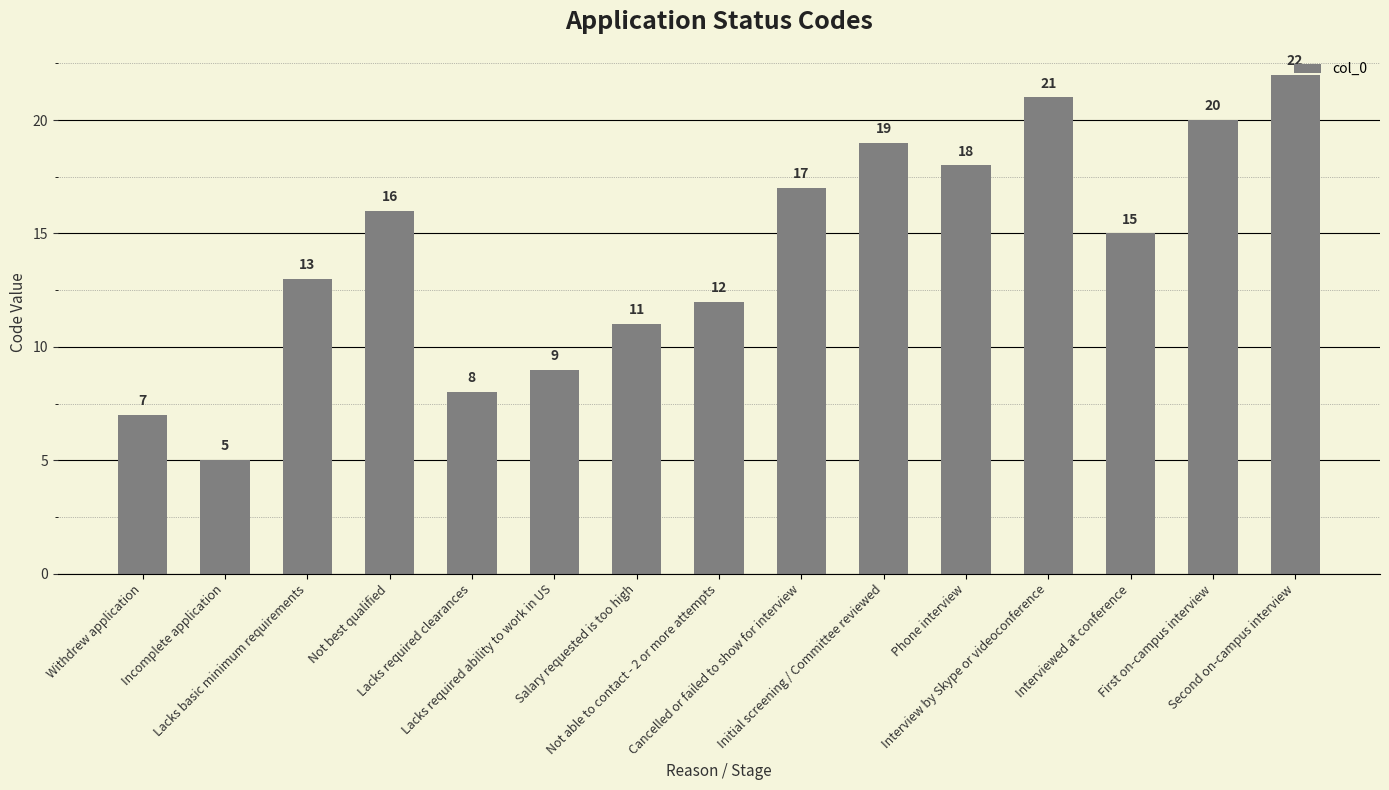

What is the label of the 2nd bar from the right?

First on-campus interview